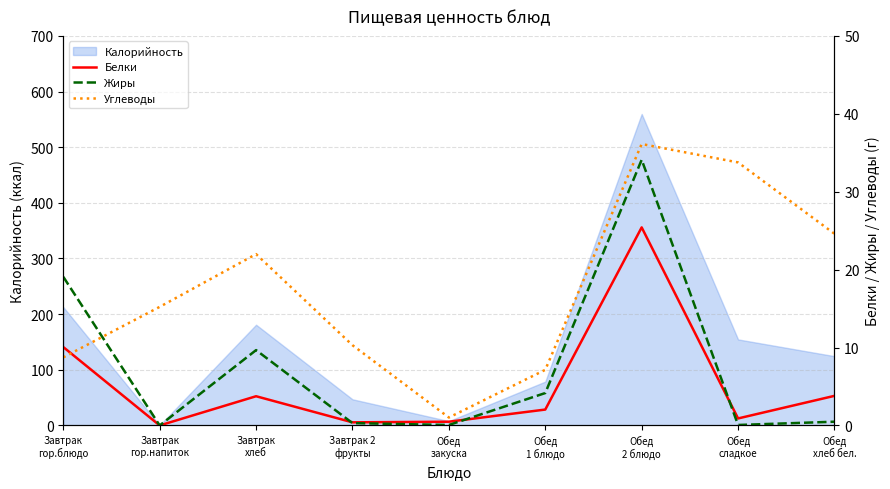

True or false: Жиры has more than 1 interior local peaks.

True